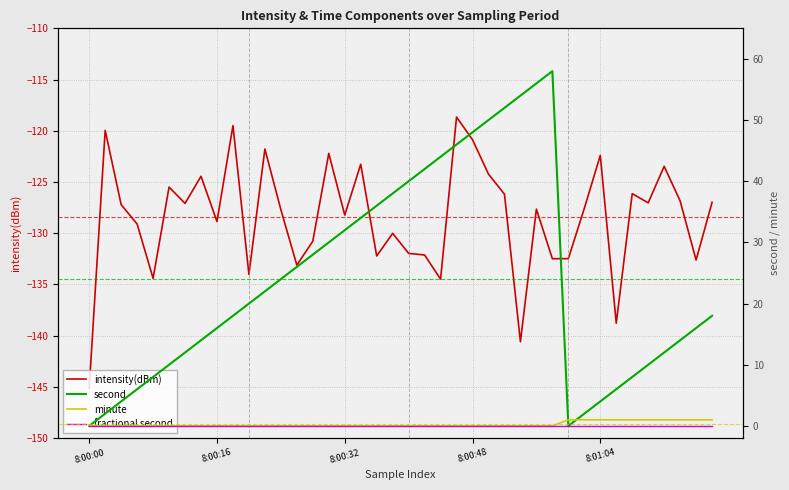

At which category is the sum across all series the highest?

28